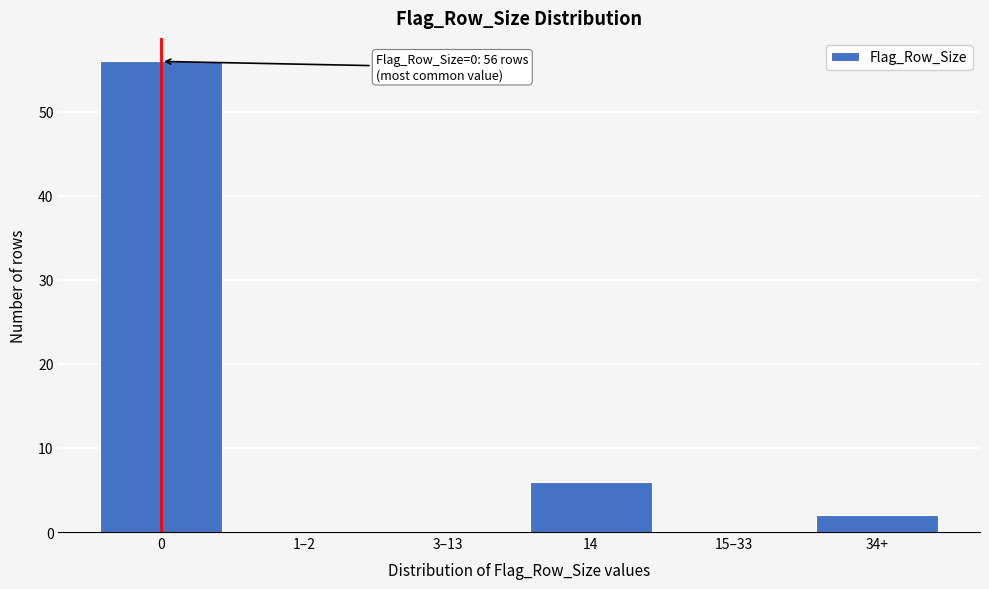

Reading left to right, list all the values displayed in this chart.

0=56	1–2=0	3–13=0	14=6	15–33=0	34+=2